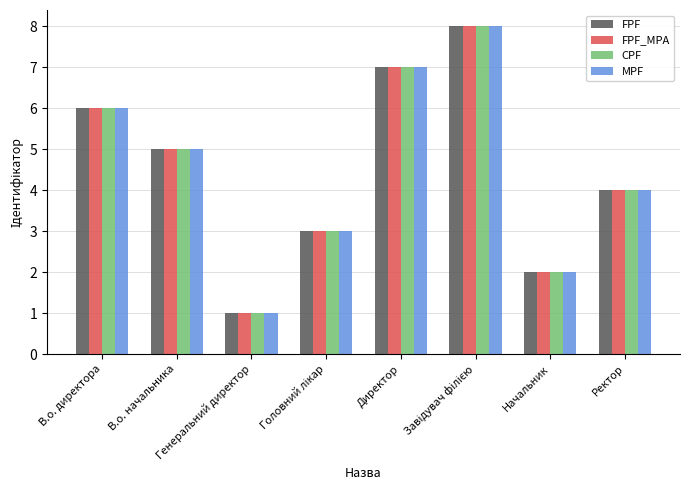

What is the label of the 7th bar from the right?

В.о. начальника